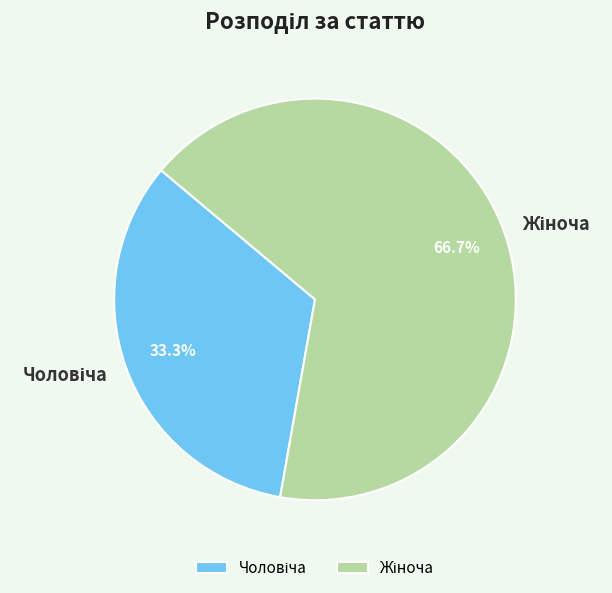

Does any single category account for the majority?

Yes